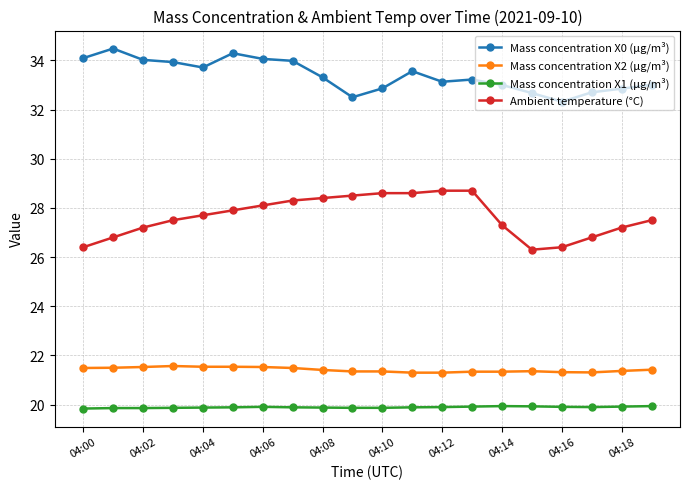

What is the value of the Mass concentration X1 (μg/m³) point at the 3rd from the left?

19.9